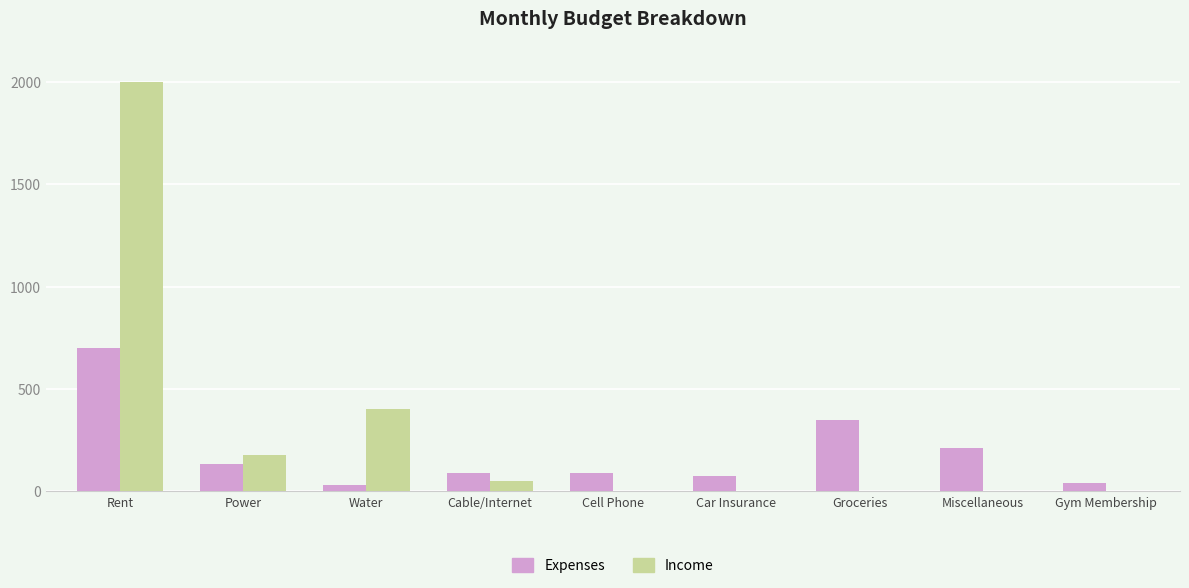

Which series changed the most between Rent and Cable/Internet?

Income